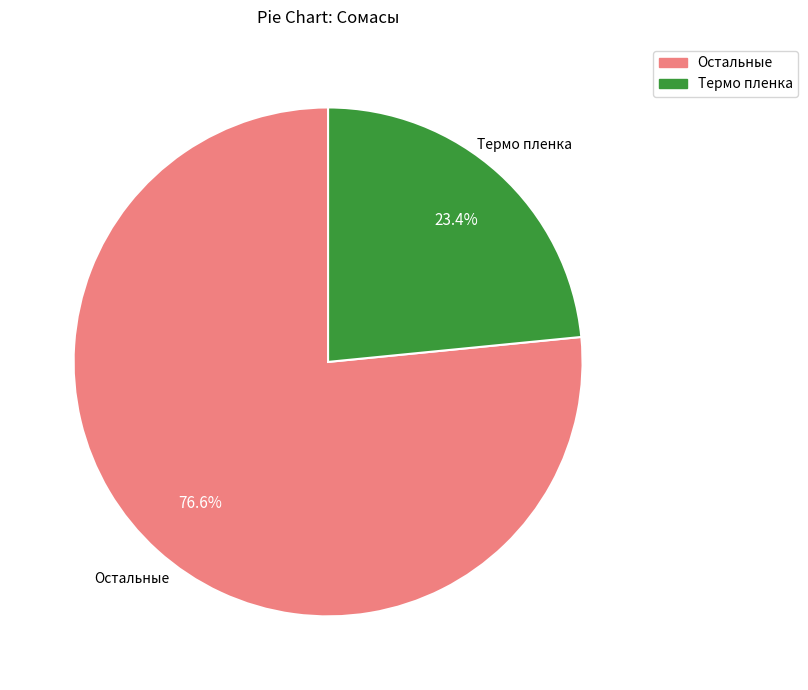

How many segments does this pie chart have?

2